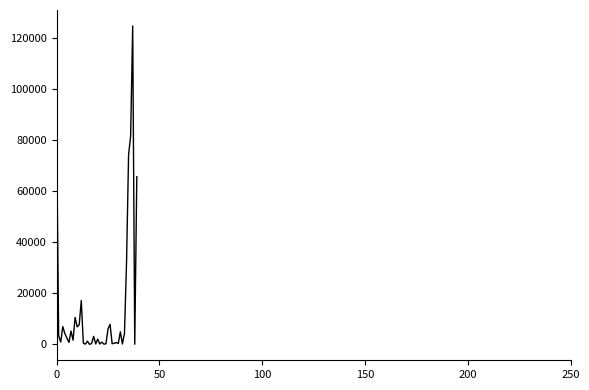

What is the difference between the maximum and minimum values?

124867.4